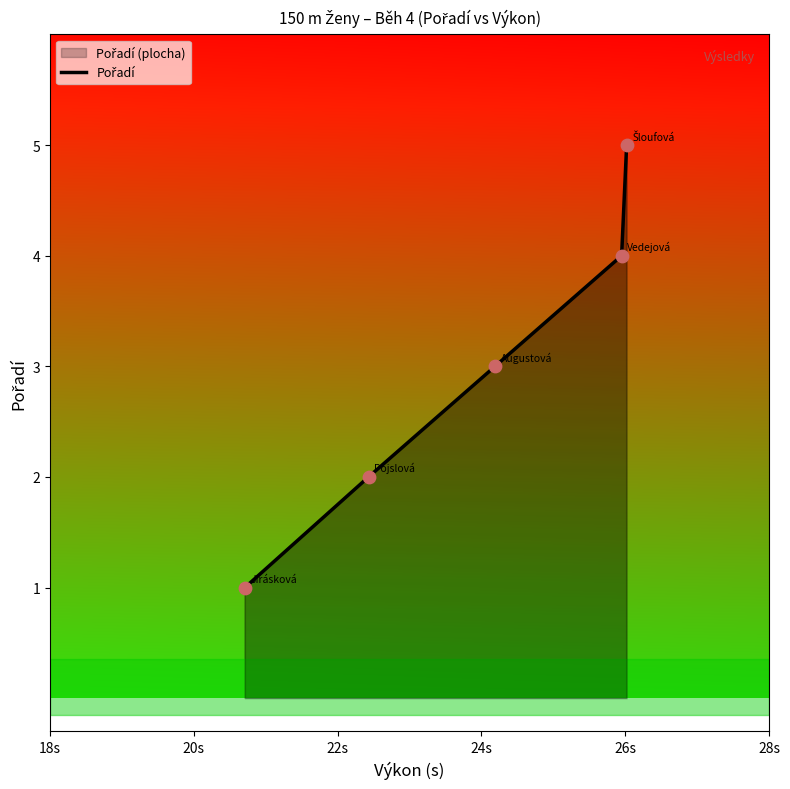

What is the greatest value displayed?

5